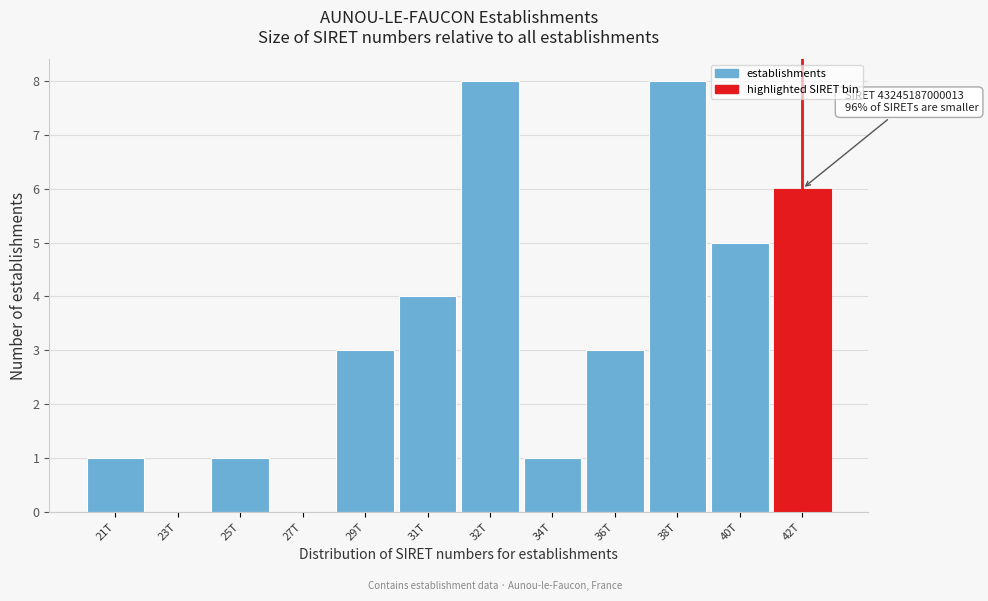

Reading left to right, extract all data points from this chart.

21T=1	23T=0	25T=1	27T=0	29T=3	31T=4	32T=8	34T=1	36T=3	38T=8	40T=5	42T=6